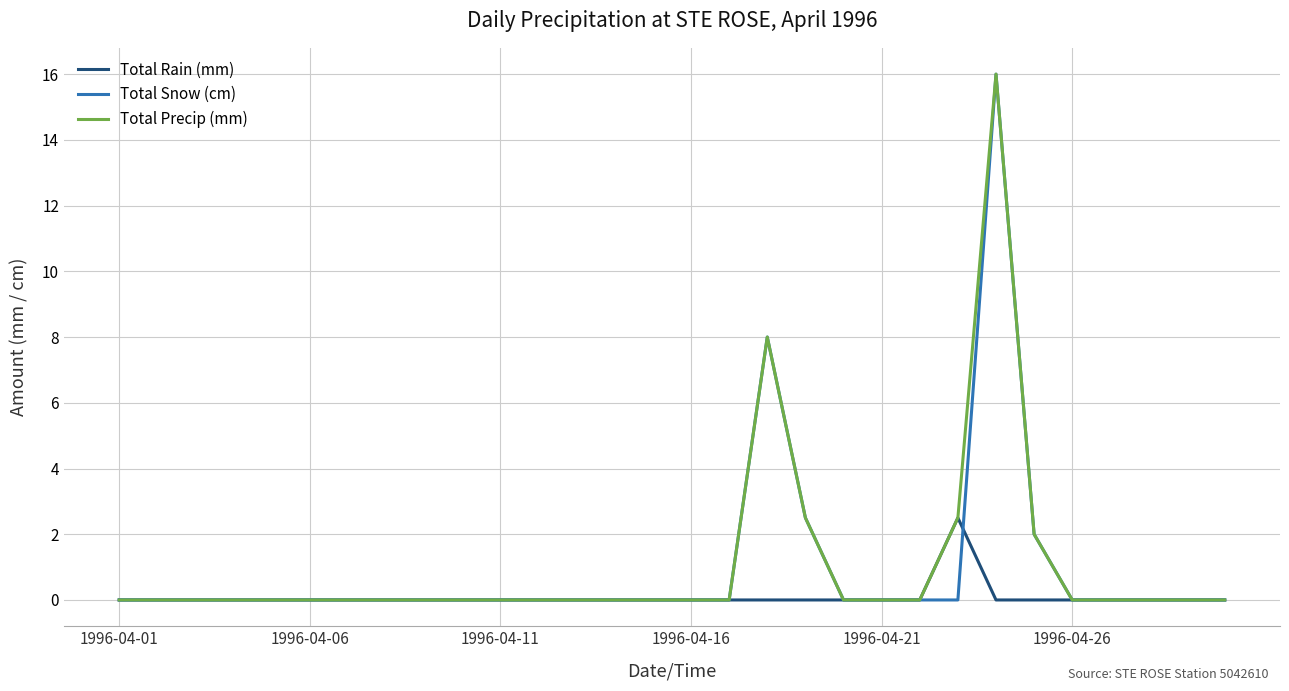

True or false: Total Precip (mm) has more than 0 points higher than both neighbors.

True